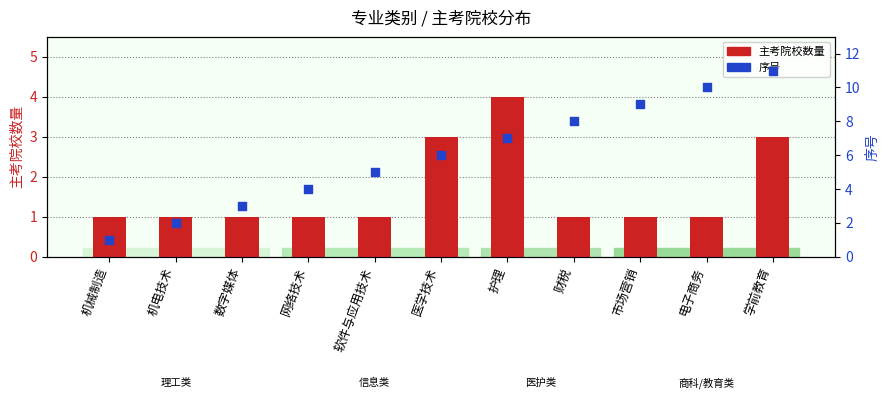

At which category is the sum across all series the highest?

学前教育